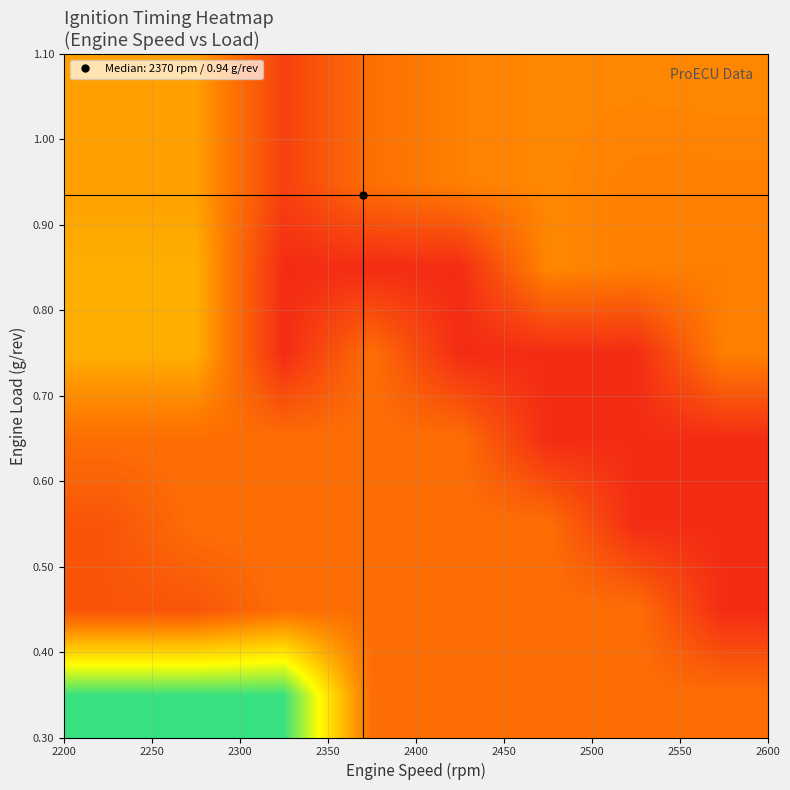

What is the maximum value shown in the chart?

27.8